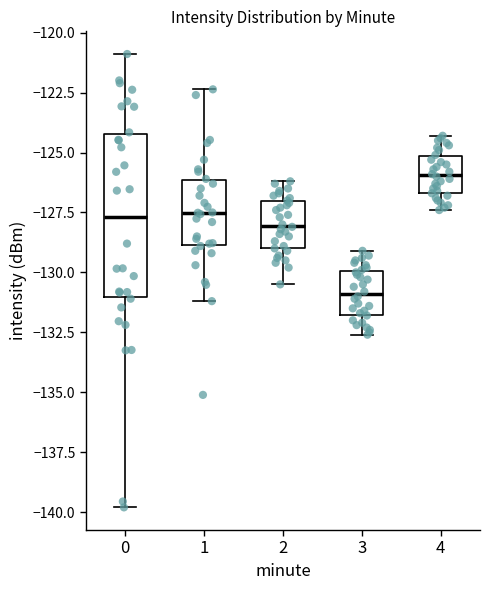

Which box is the tallest, from its lower edge to its upper edge?

0